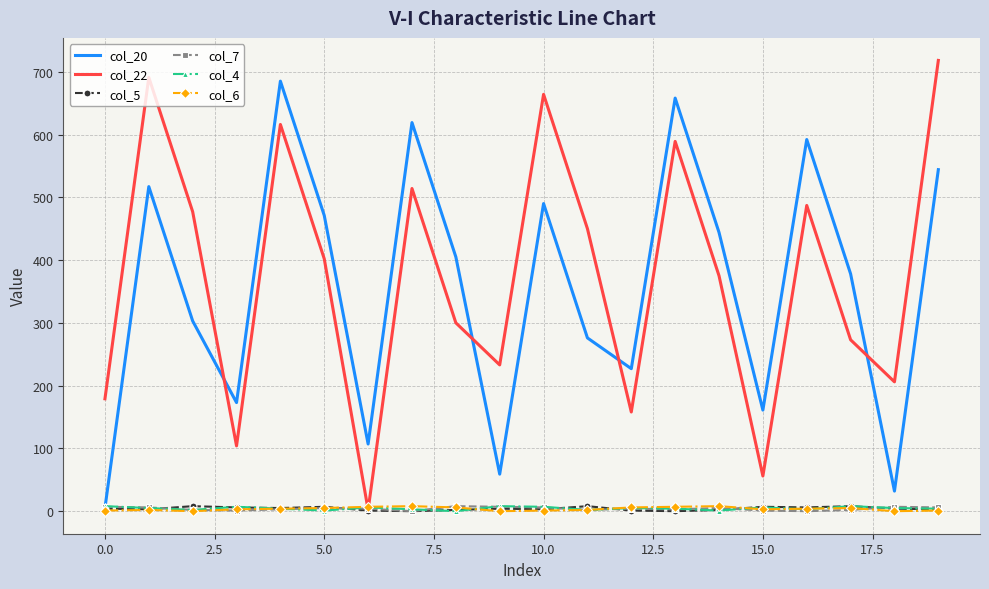

What is the greatest value displayed?

718